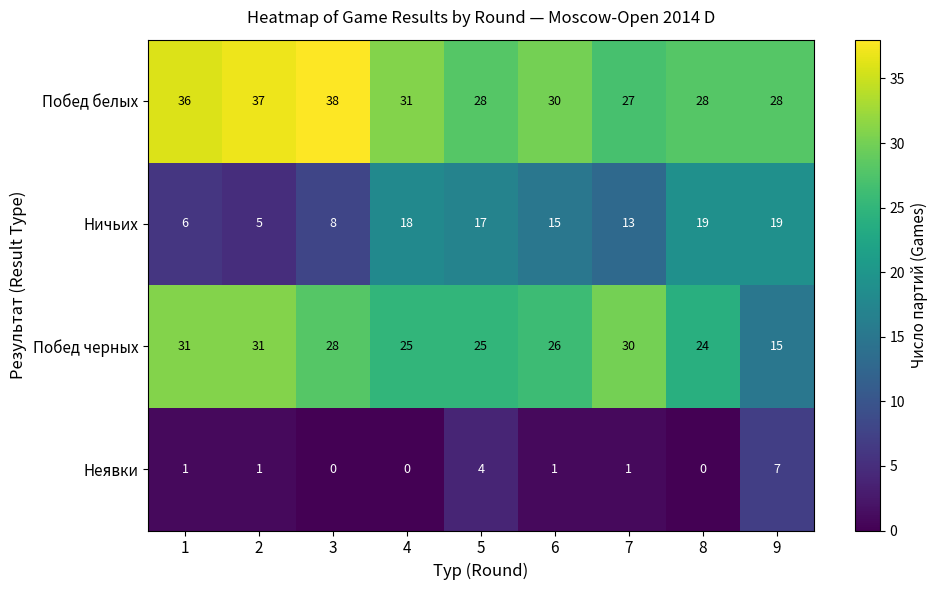

Count the number of categories in the chart.

9